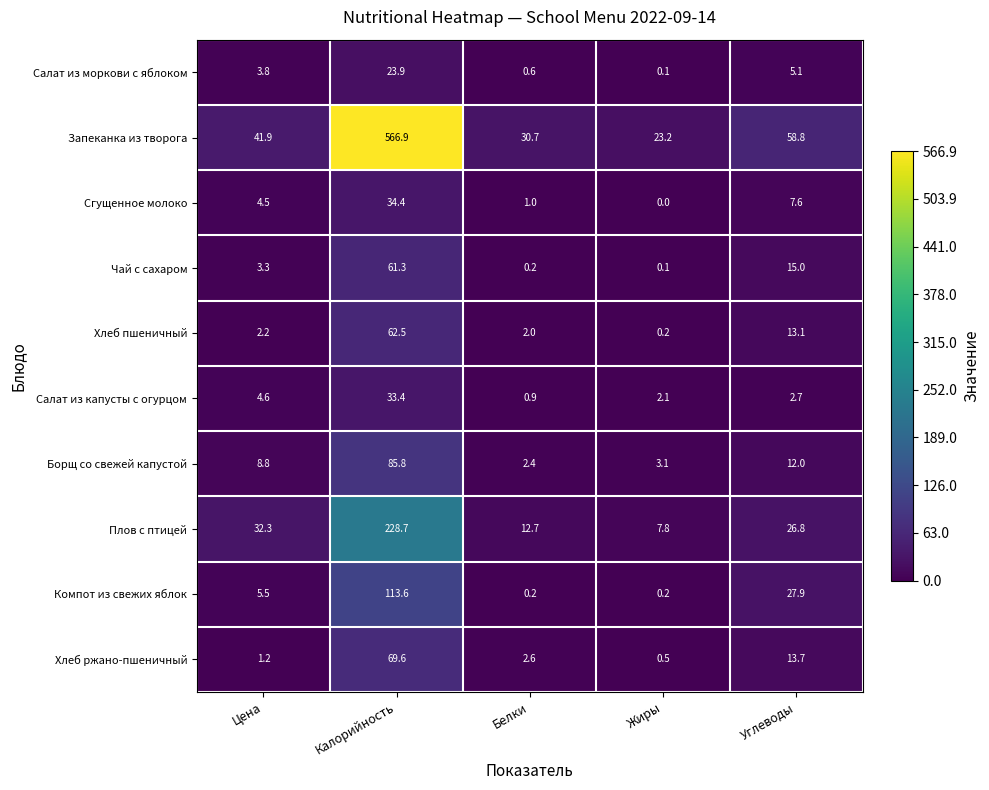

List the series in order of their peak value, highest first.

Запеканка из творога, Плов с птицей, Компот из свежих яблок, Борщ со свежей капустой, Хлеб ржано-пшеничный, Хлеб пшеничный, Чай с сахаром, Сгущенное молоко, Салат из капусты с огурцом, Салат из моркови с яблоком